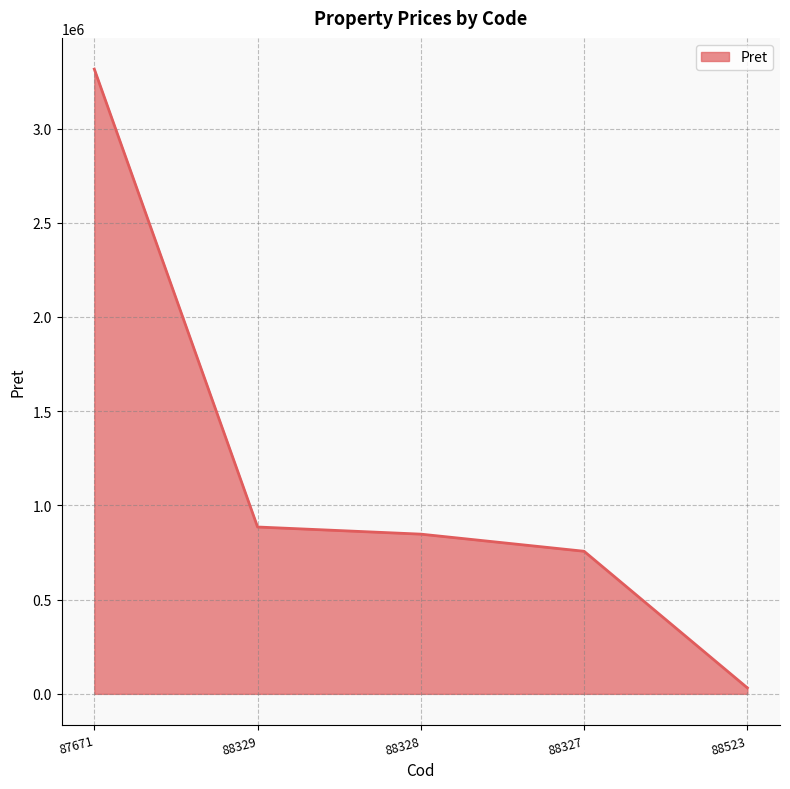

List the labels in order of value, largest first.

87671, 88329, 88328, 88327, 88523